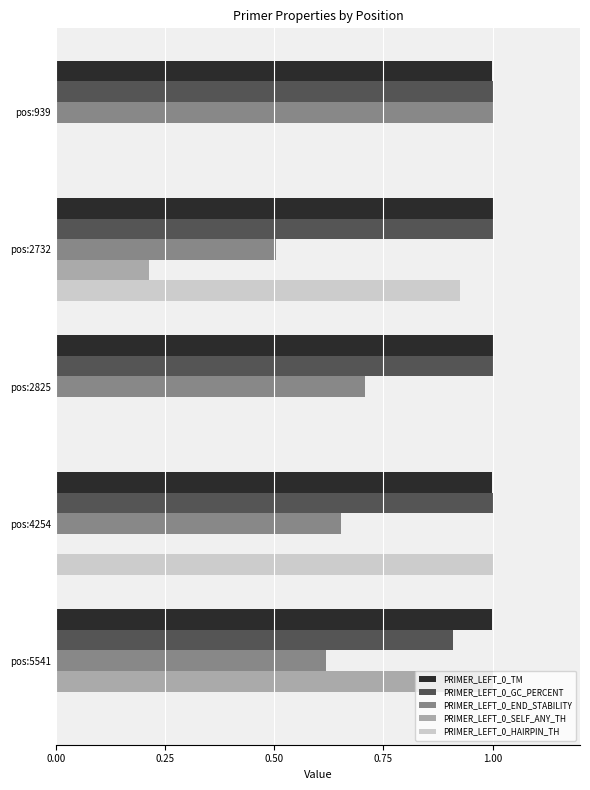

The PRIMER_LEFT_0_END_STABILITY series shows 1.0 at pos:2825. True or false?

False